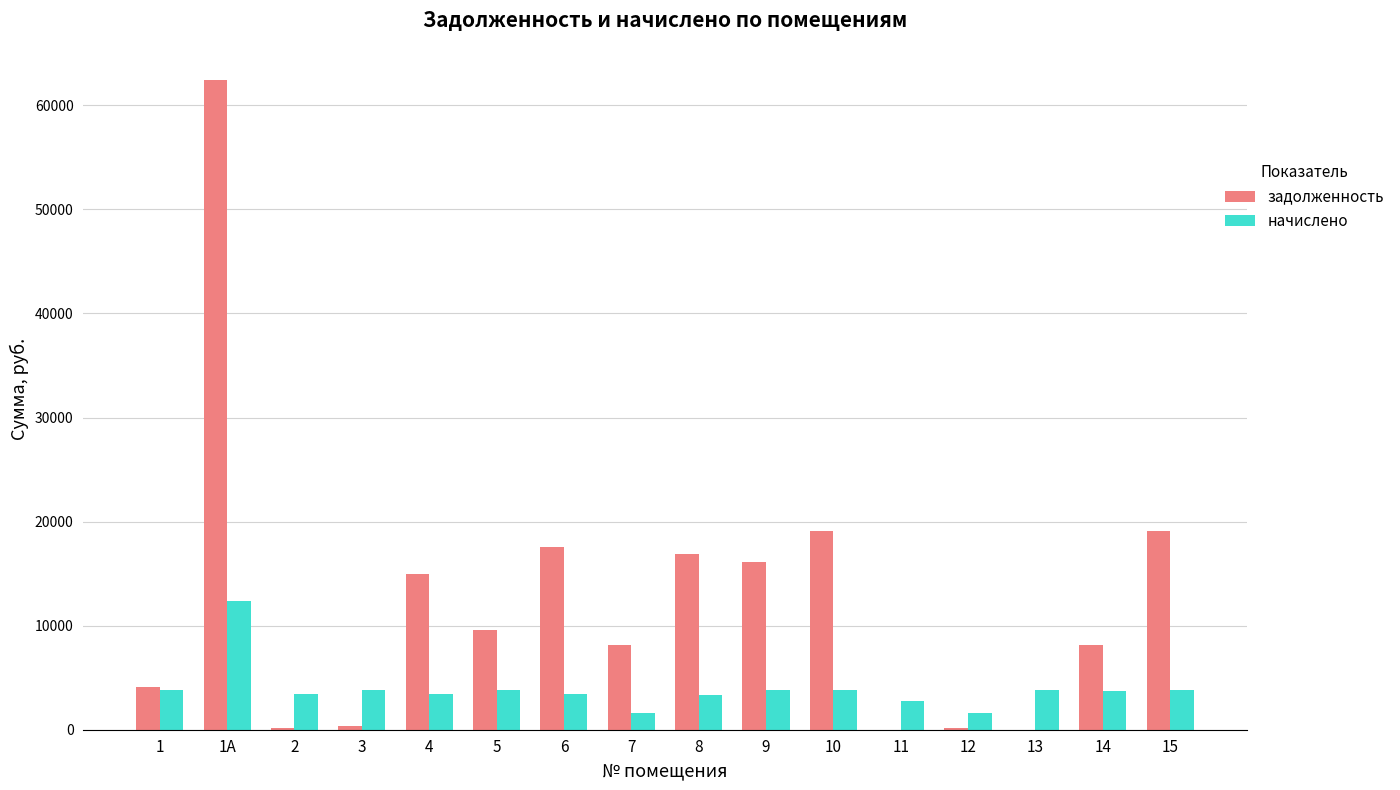

What is the sum of all задолженность values?

196737.4